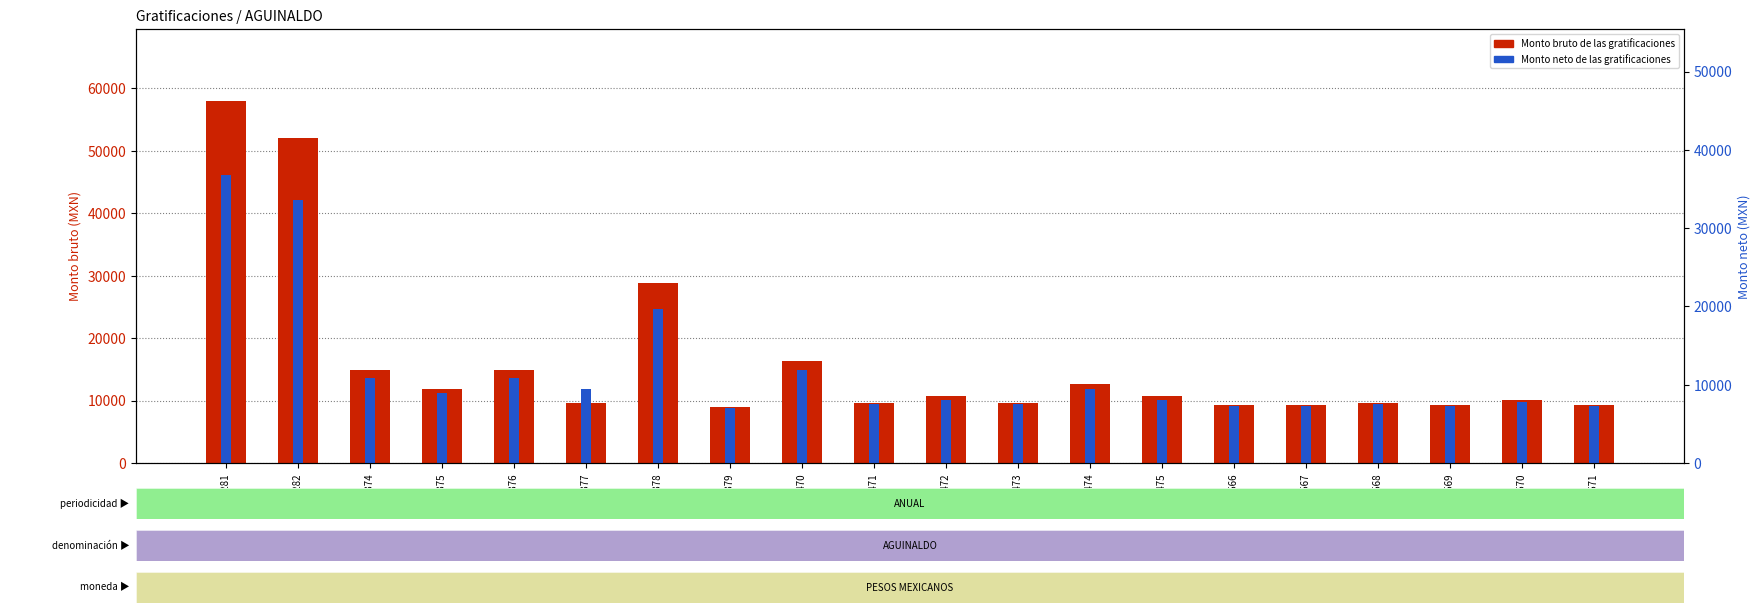

How many values in the Monto bruto de las gratificaciones series exceed 10654?

10